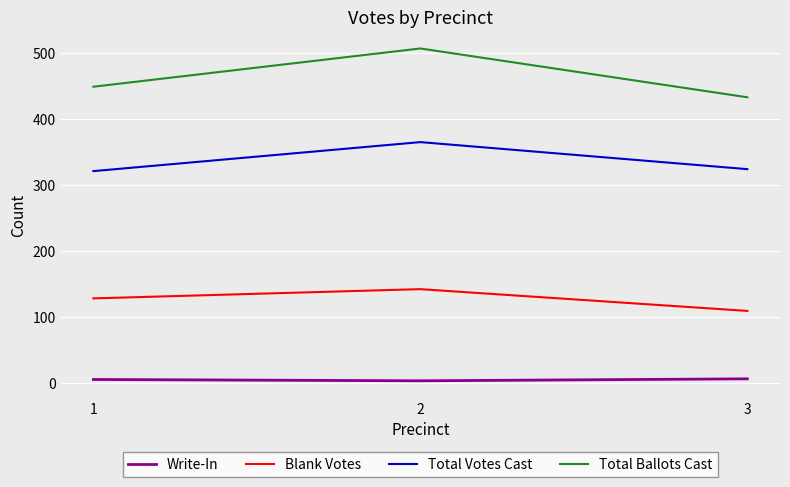

Rank the series by their maximum value, from highest to lowest.

Total Ballots Cast, Total Votes Cast, Blank Votes, Write-In